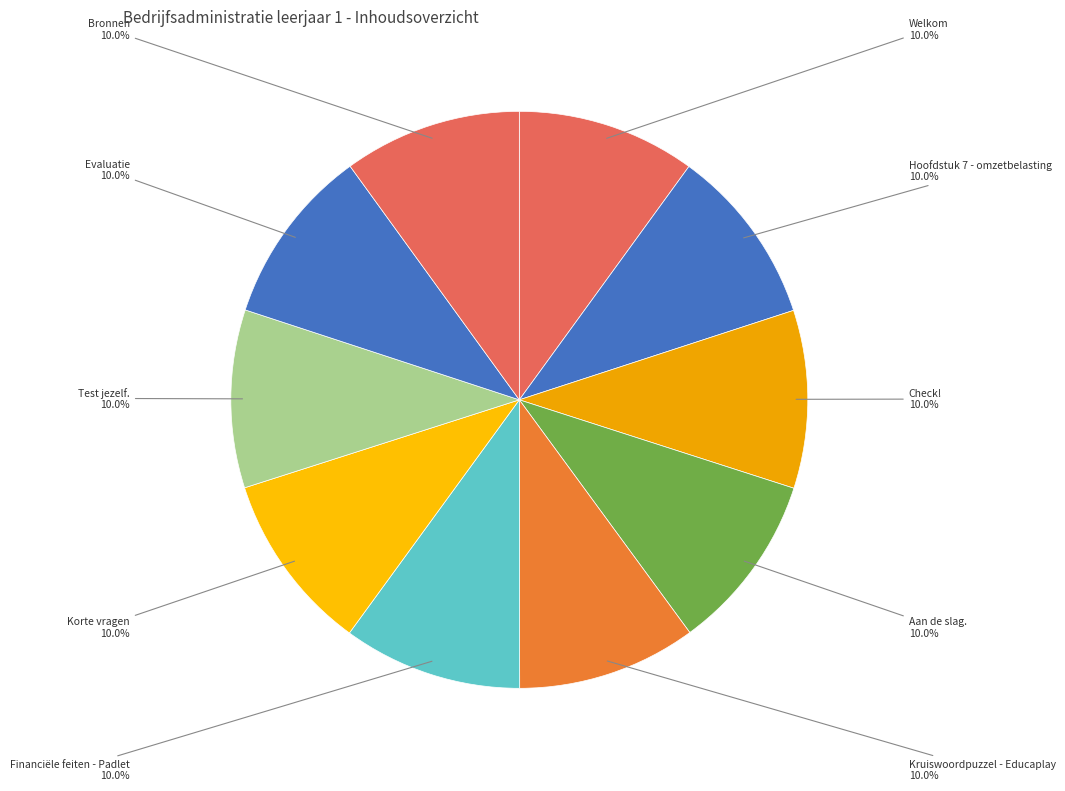

True or false: Check! accounts for 10% of the total.

True